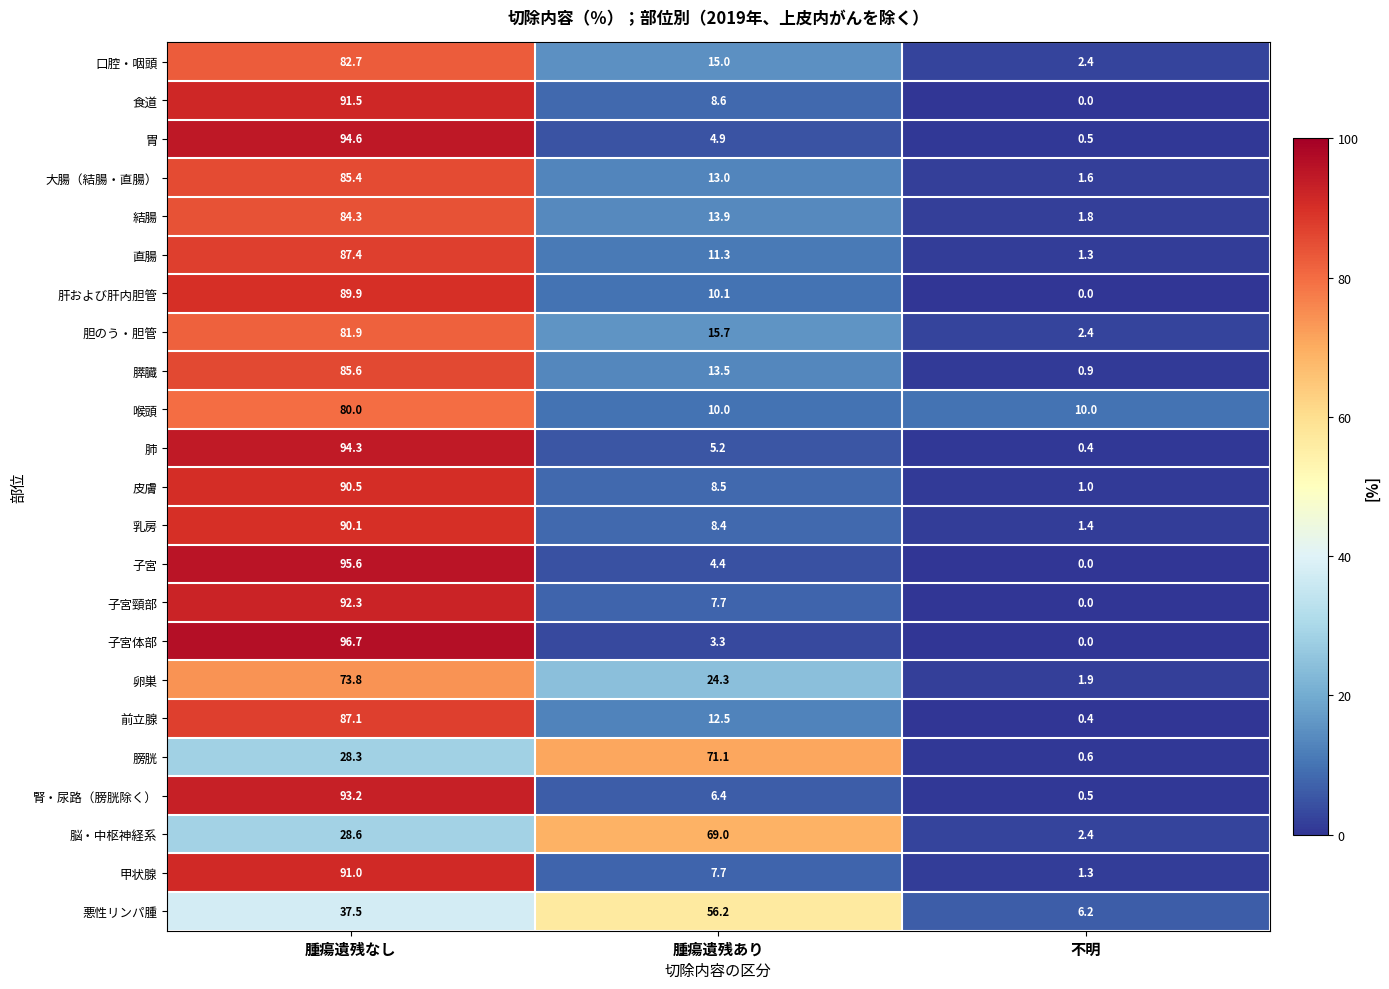

Where is 結腸 nearest to the value 43?

腫瘍遺残あり